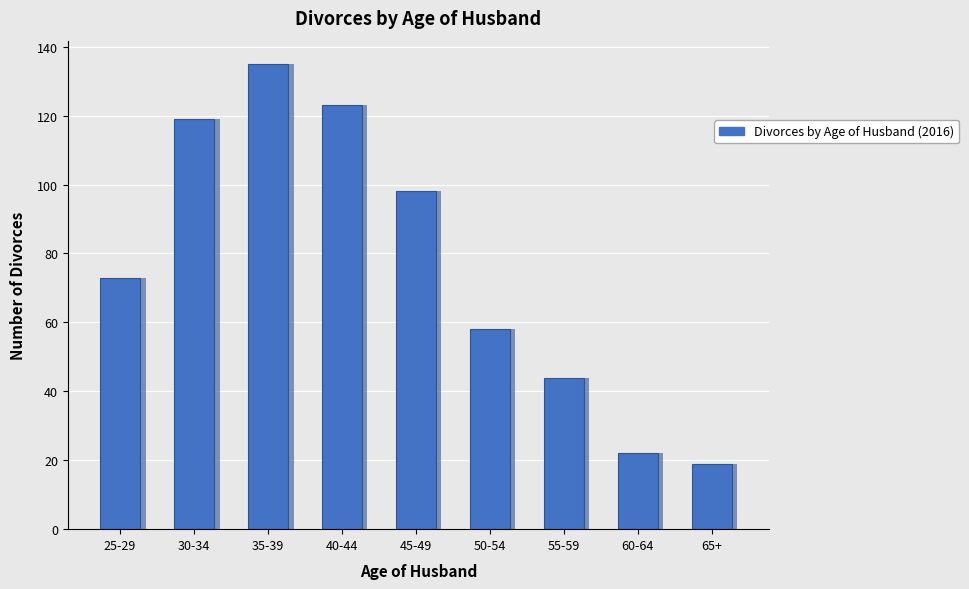

Rank the categories by value from highest to lowest.

35-39, 40-44, 30-34, 45-49, 25-29, 50-54, 55-59, 60-64, 65+